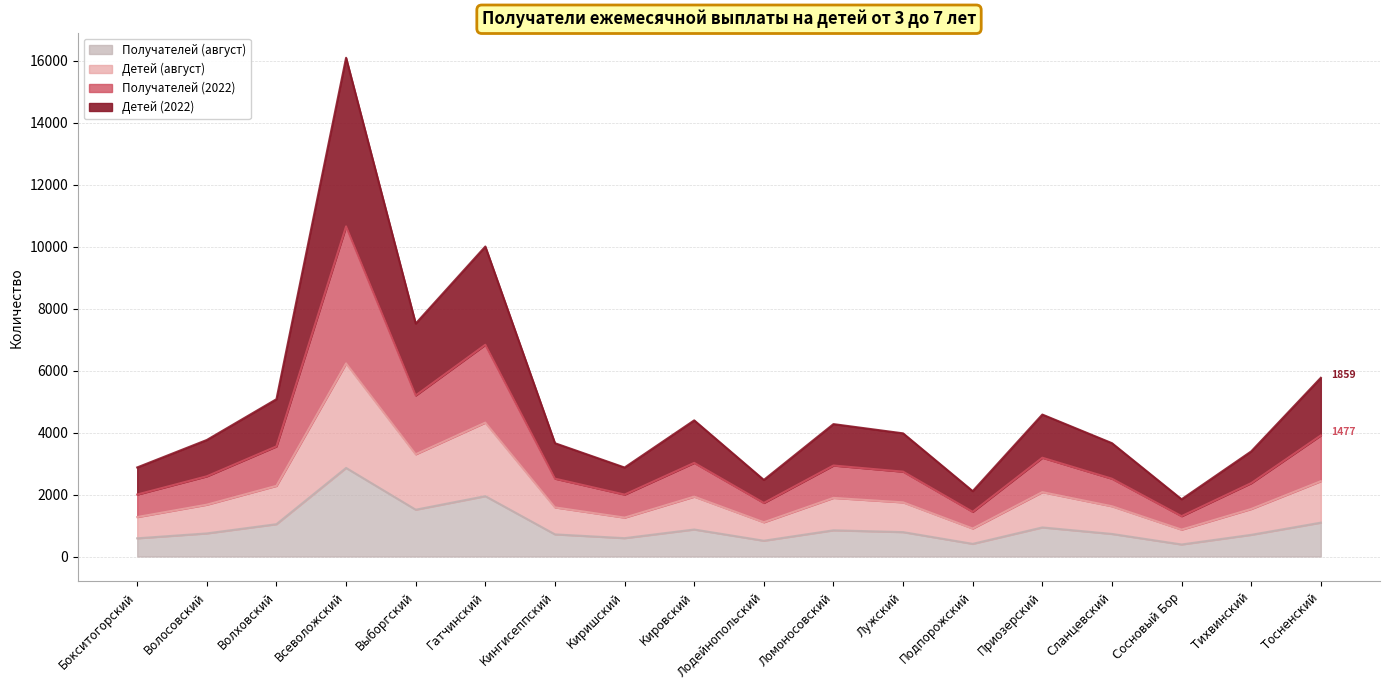

How many lines are shown in the chart?

4